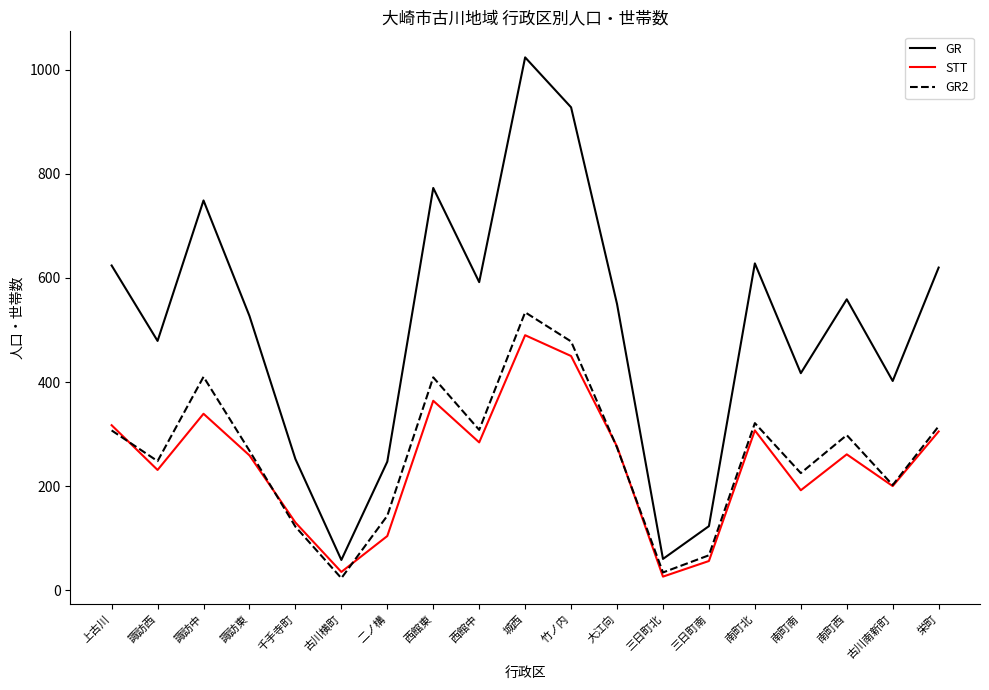

Which series has the largest range (max minus min)?

GR